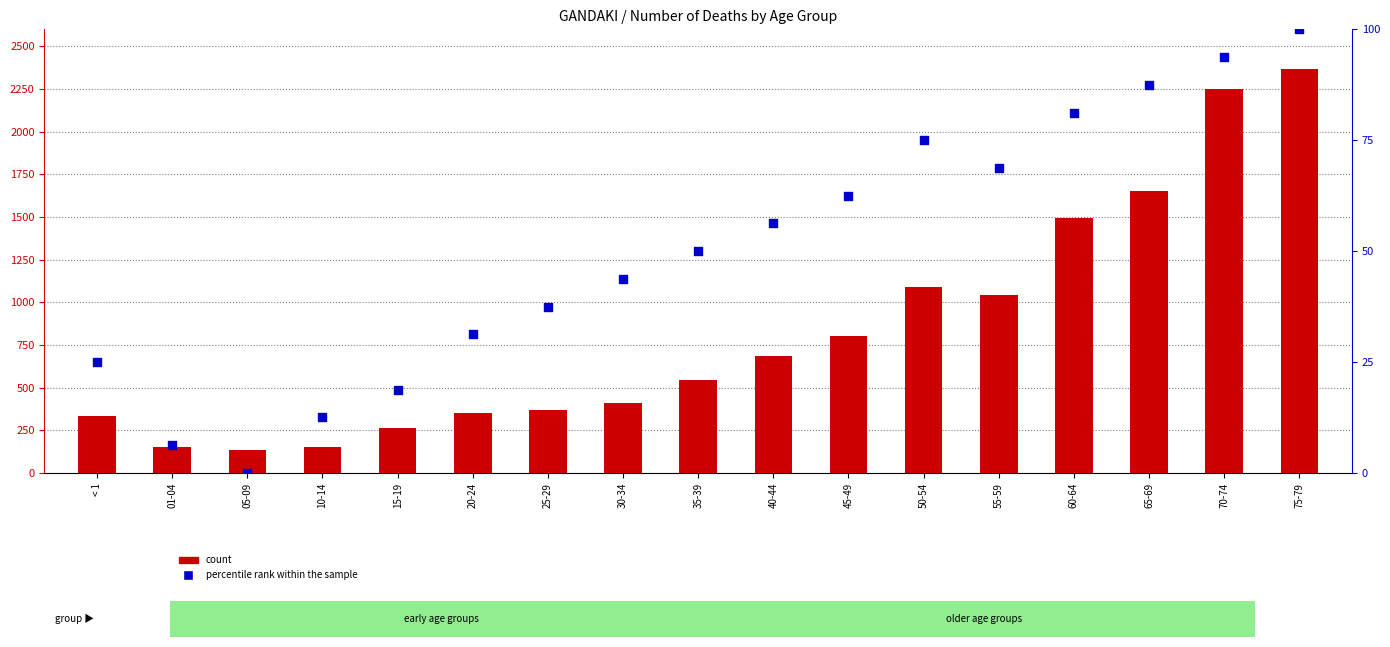

At which category is the sum across all series the highest?

75-79